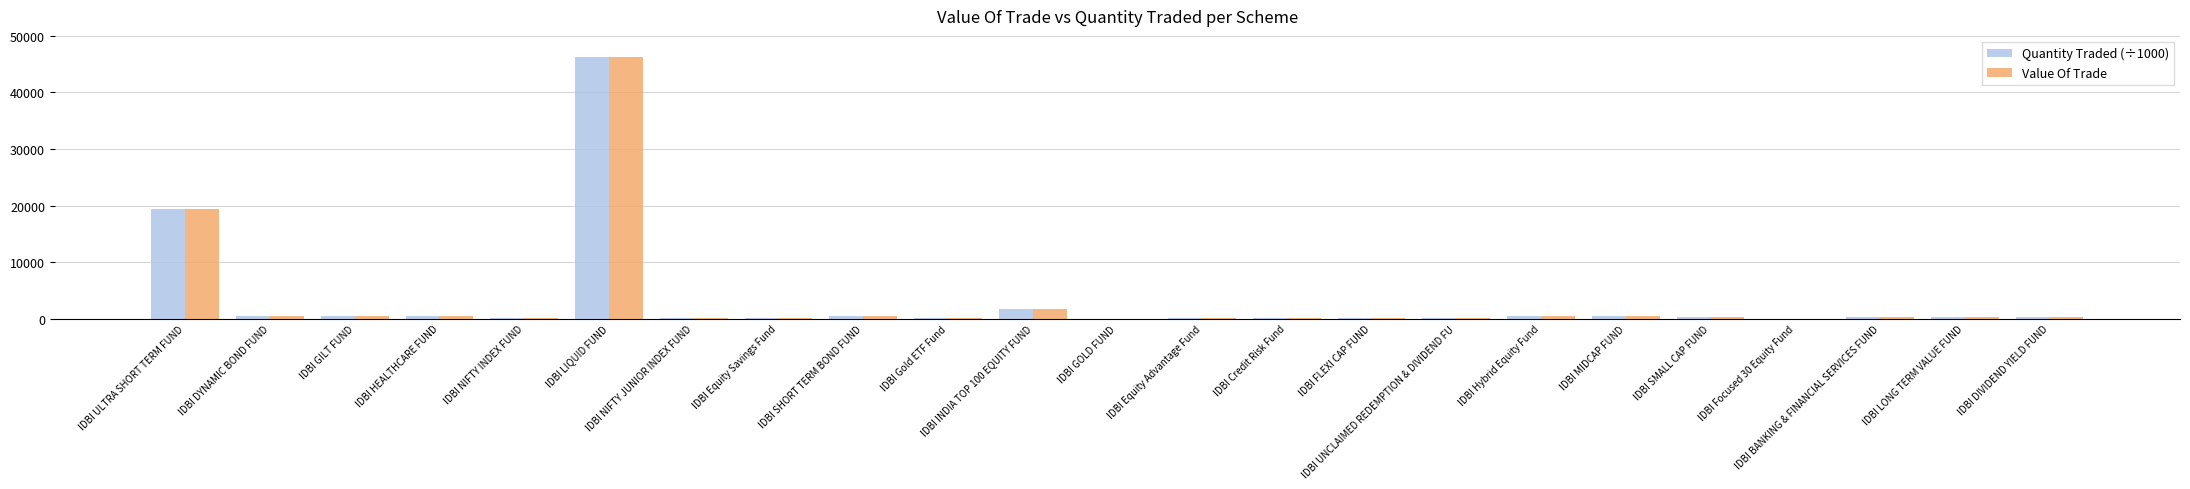

What is the difference between the Value Of Trade values at IDBI ULTRA SHORT TERM FUND and IDBI FLEXI CAP FUND?

19177.7